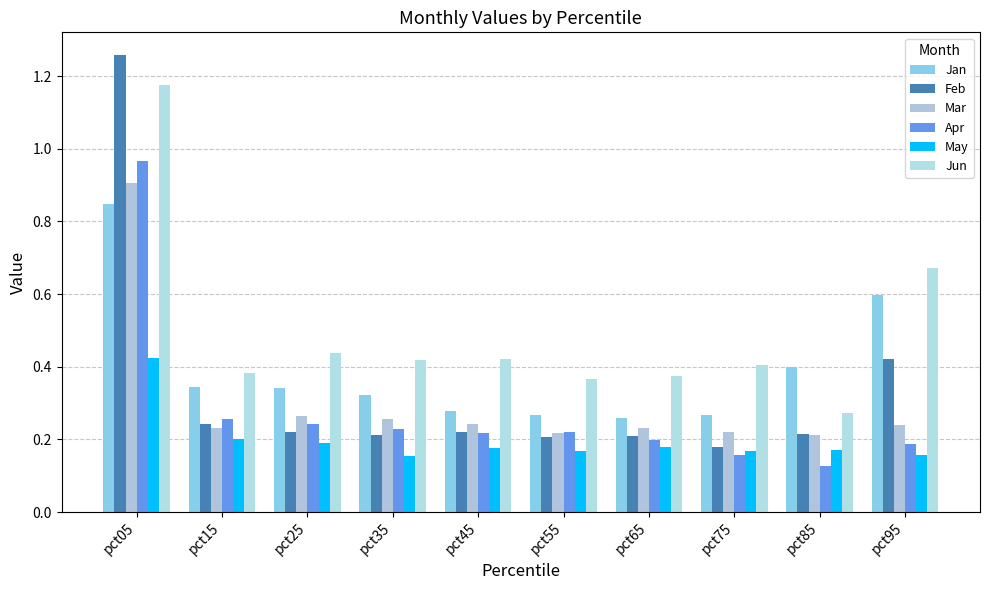

Reading right to left, transcribe all the data shown in this chart.

Jan: 0.6	0.4	0.3	0.3	0.3	0.3	0.3	0.3	0.3	0.8
Feb: 0.4	0.2	0.2	0.2	0.2	0.2	0.2	0.2	0.2	1.3
Mar: 0.2	0.2	0.2	0.2	0.2	0.2	0.3	0.3	0.2	0.9
Apr: 0.2	0.1	0.2	0.2	0.2	0.2	0.2	0.2	0.3	1.0
May: 0.2	0.2	0.2	0.2	0.2	0.2	0.2	0.2	0.2	0.4
Jun: 0.7	0.3	0.4	0.4	0.4	0.4	0.4	0.4	0.4	1.2